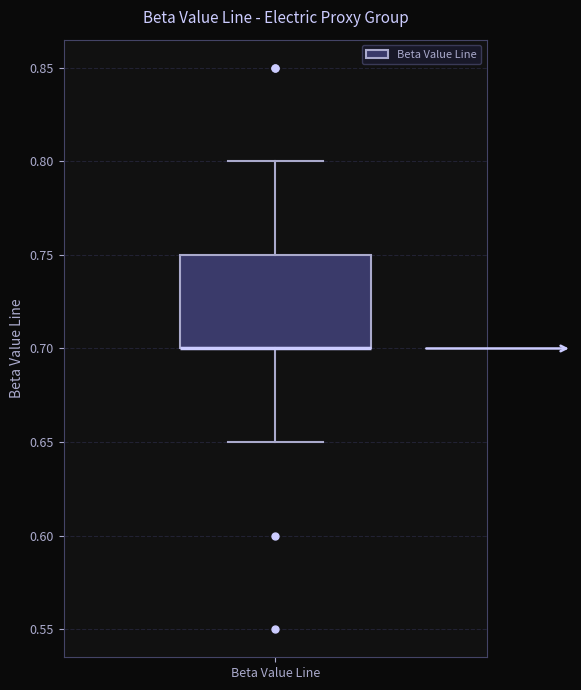

Where is the upper edge of the box for Beta Value Line on the y-axis? The values are not printed on the chart, so give them approximately, as read against the axis.

0.75